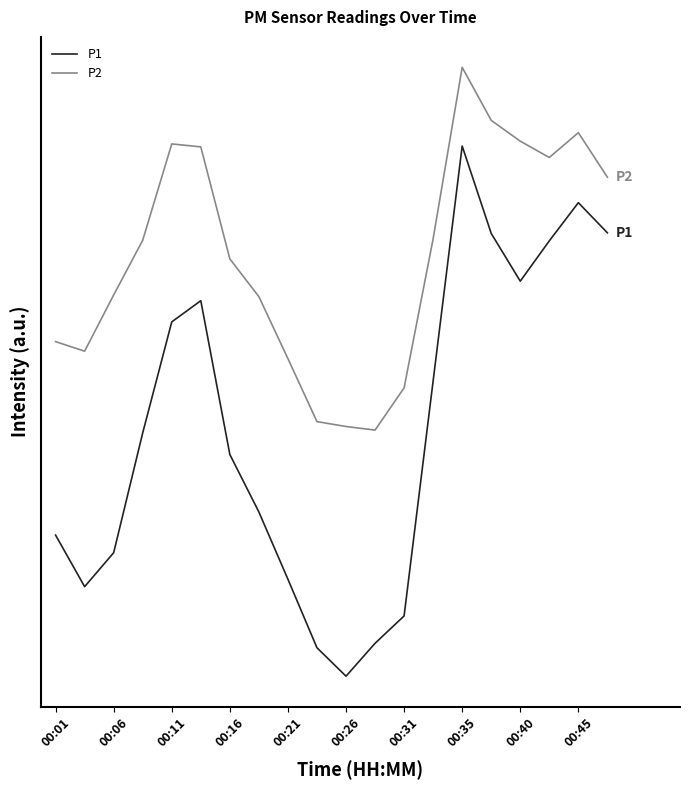

At which label is P1 closest to 23?

00:16